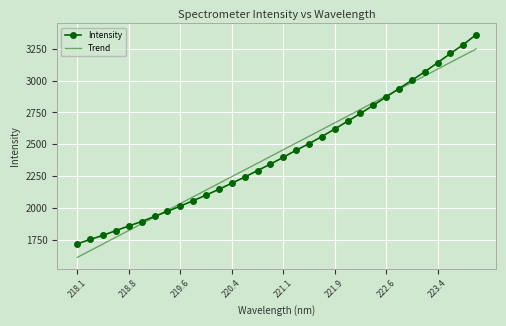

What is the minimum value for Intensity?

1717.3